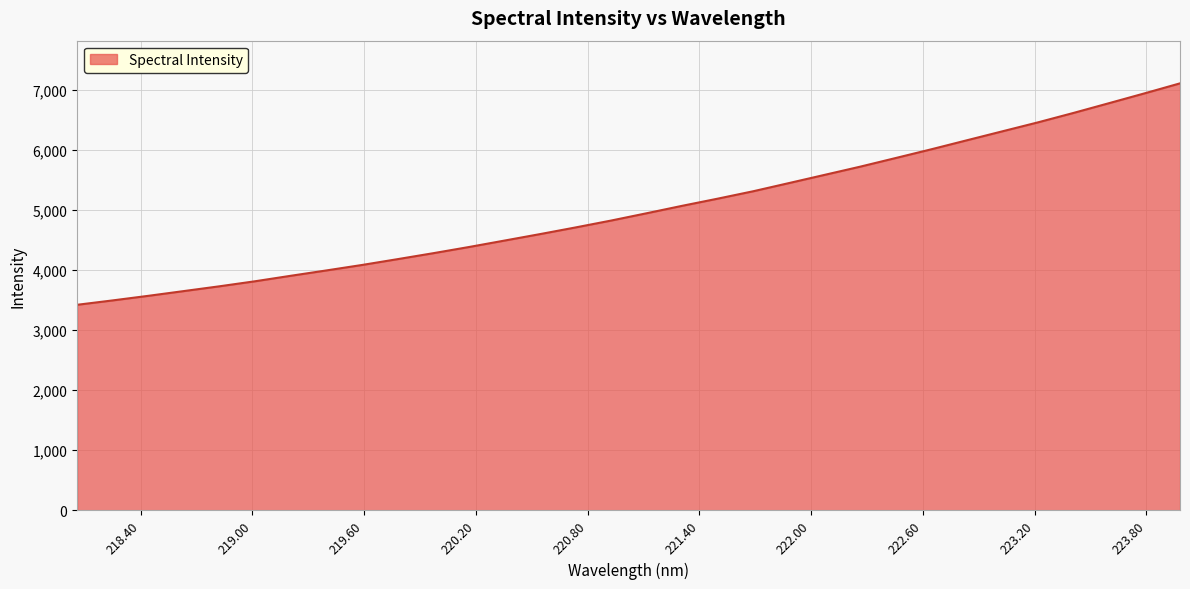

What is the minimum value shown in the chart?

3420.9